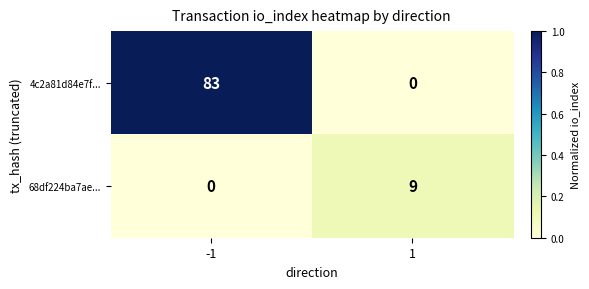

Which series changed the most between -1 and 1?

4c2a81d84e7f...